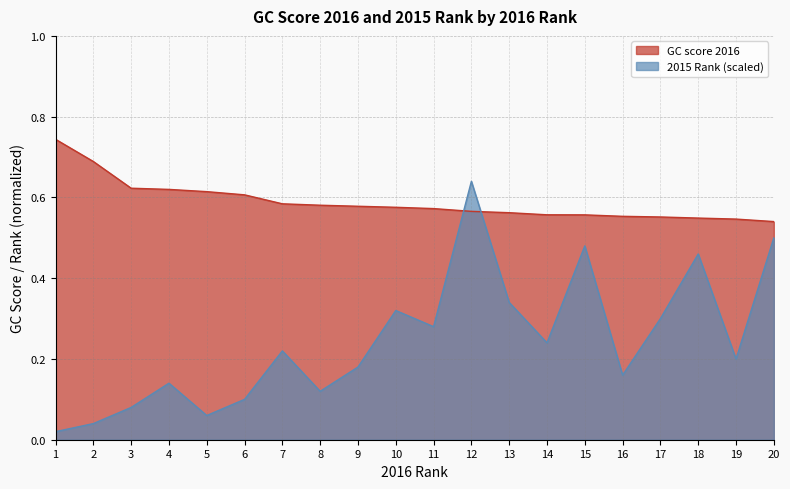

What is the sum of the GC score 2016 values at 1 and 17?

1.3